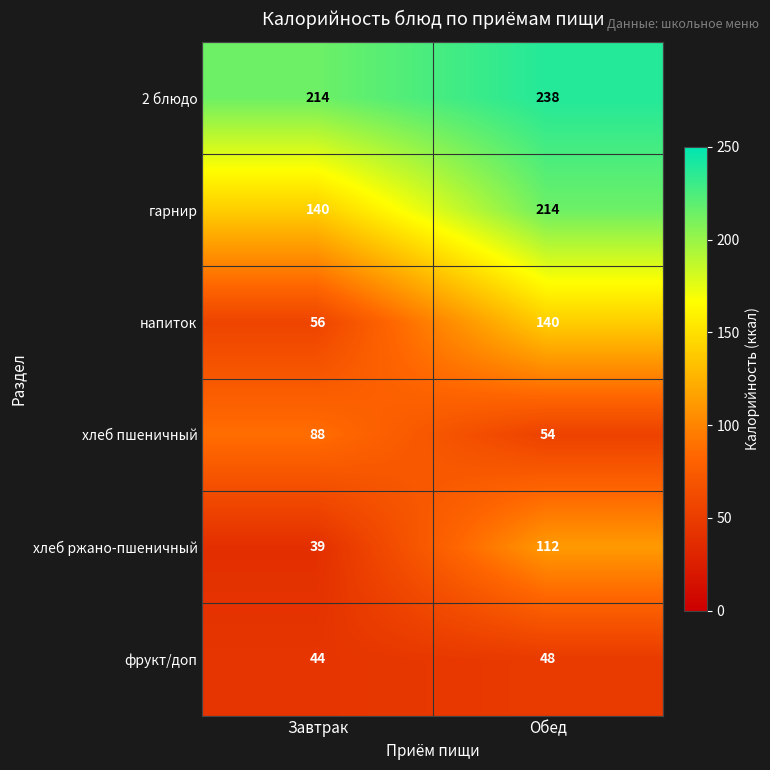

Which series has the widest spread of values?

напиток